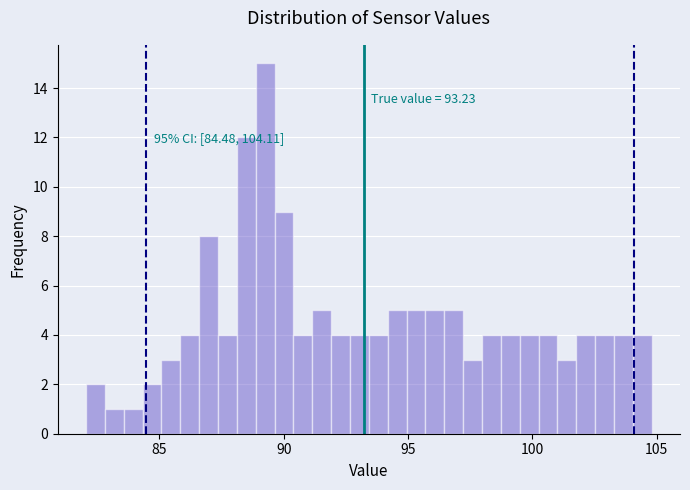

Read against the x-axis, roughly where is the centre of the tallest bar?

89.5